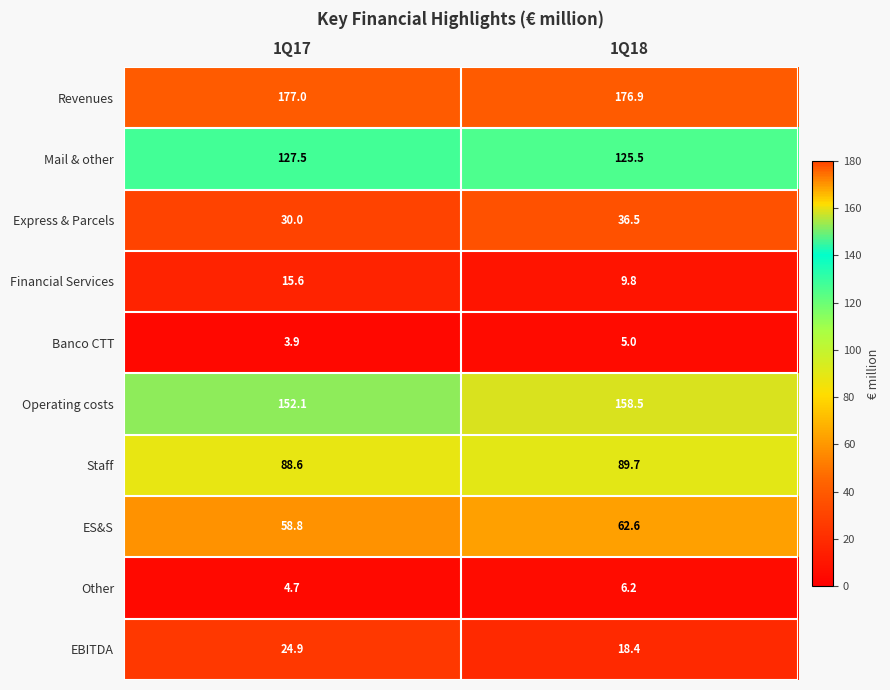

What is the sum of all EBITDA values?

43.3